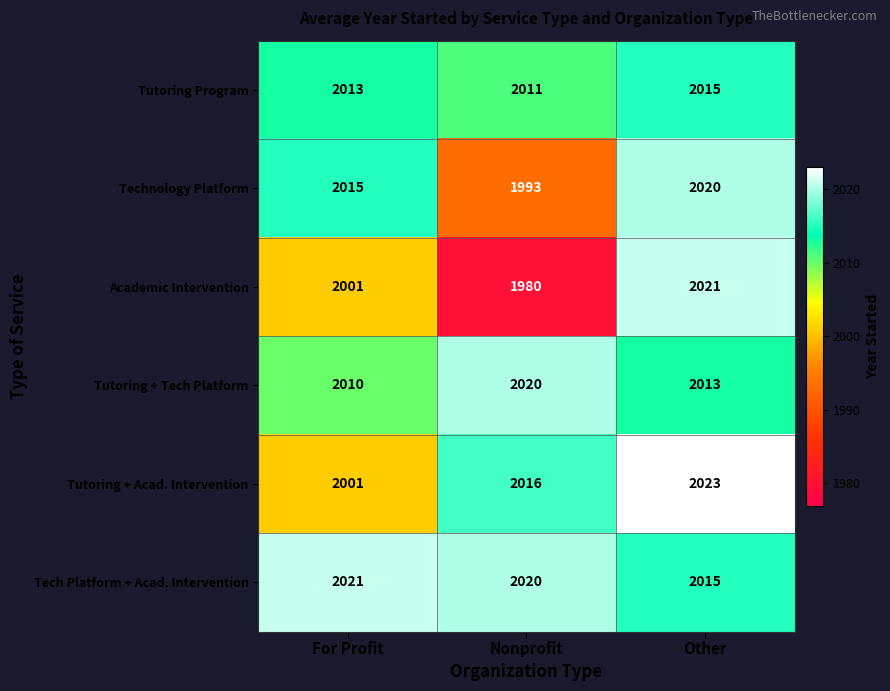

Which label corresponds to the largest value in the chart?

Other